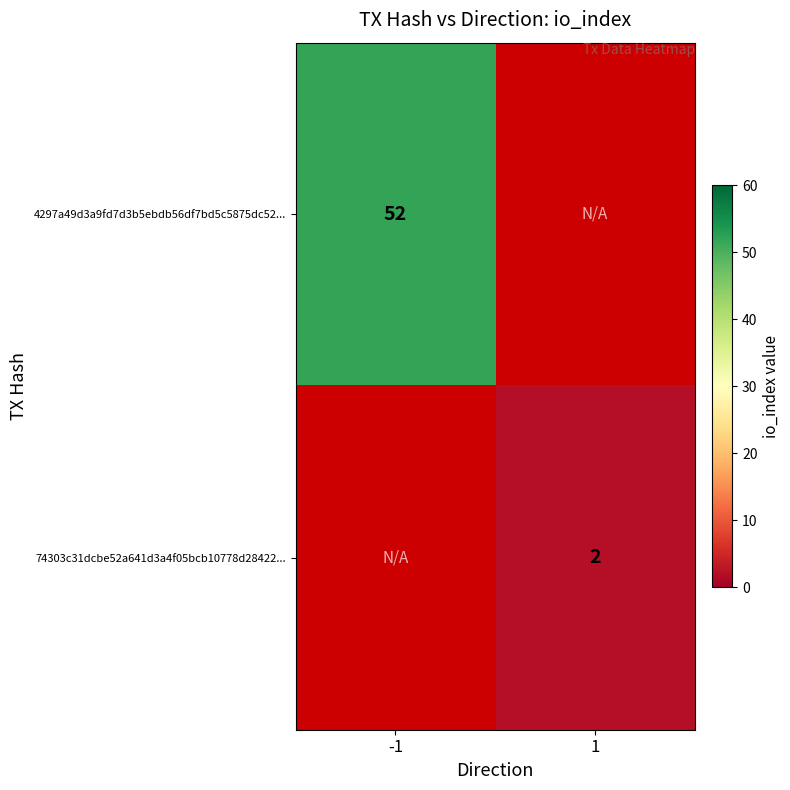

The 4297a49d3a9fd7d3b5ebdb56df7bd5c5875dc52... series shows 16.8 at -1. True or false?

False